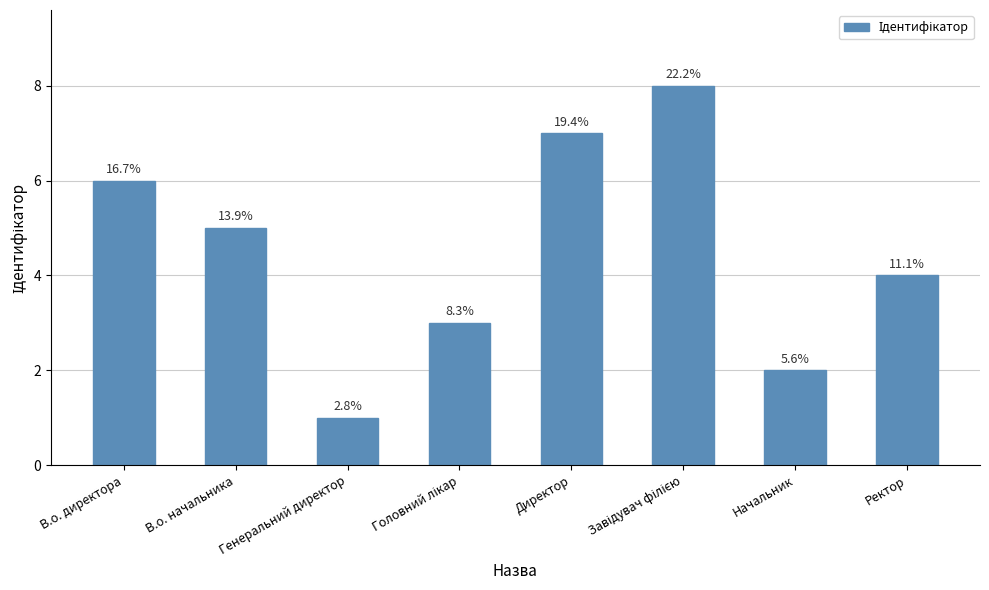

How many bars are there in total?

8